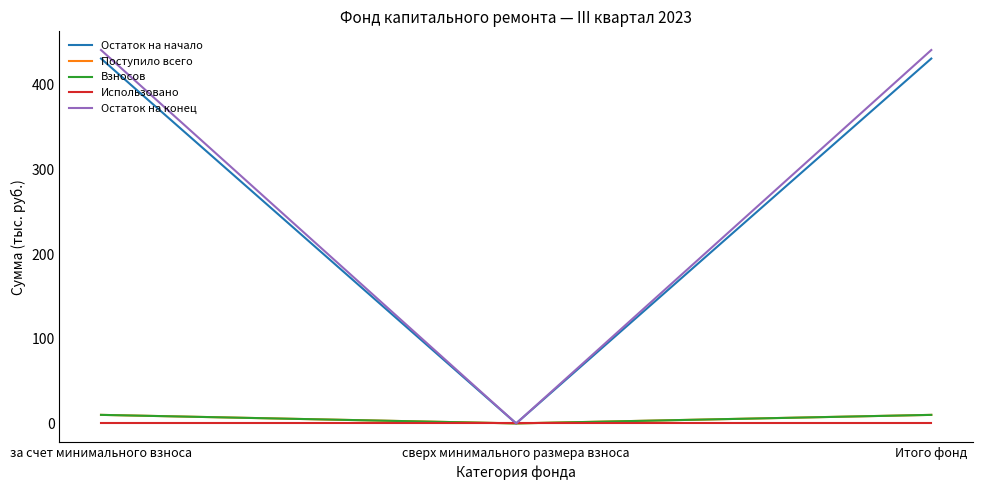

Between за счет минимального взноса and сверх минимального размера взноса, which series saw the biggest shift?

Остаток на конец